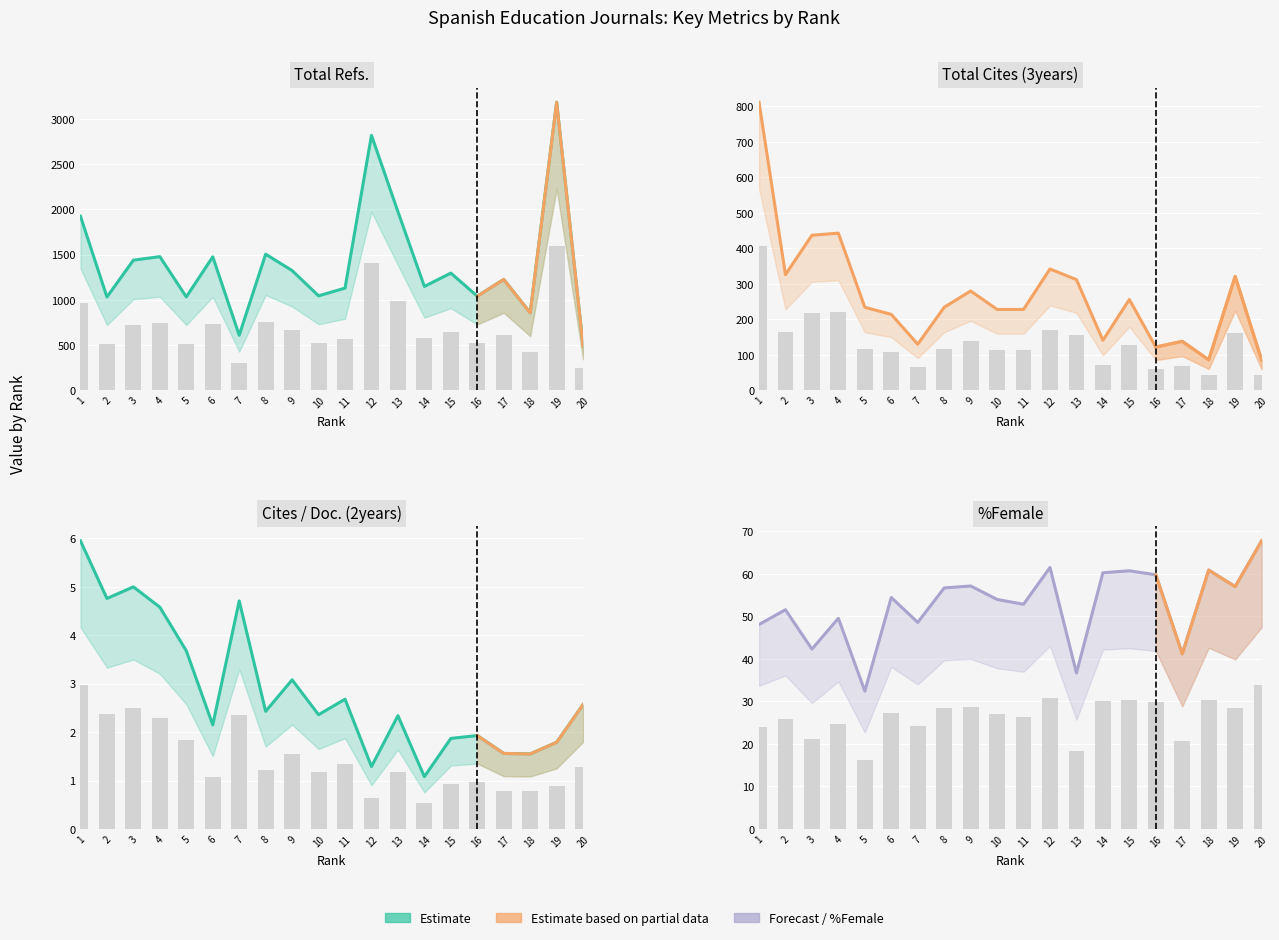

Read the %Female value at 12.

61.5